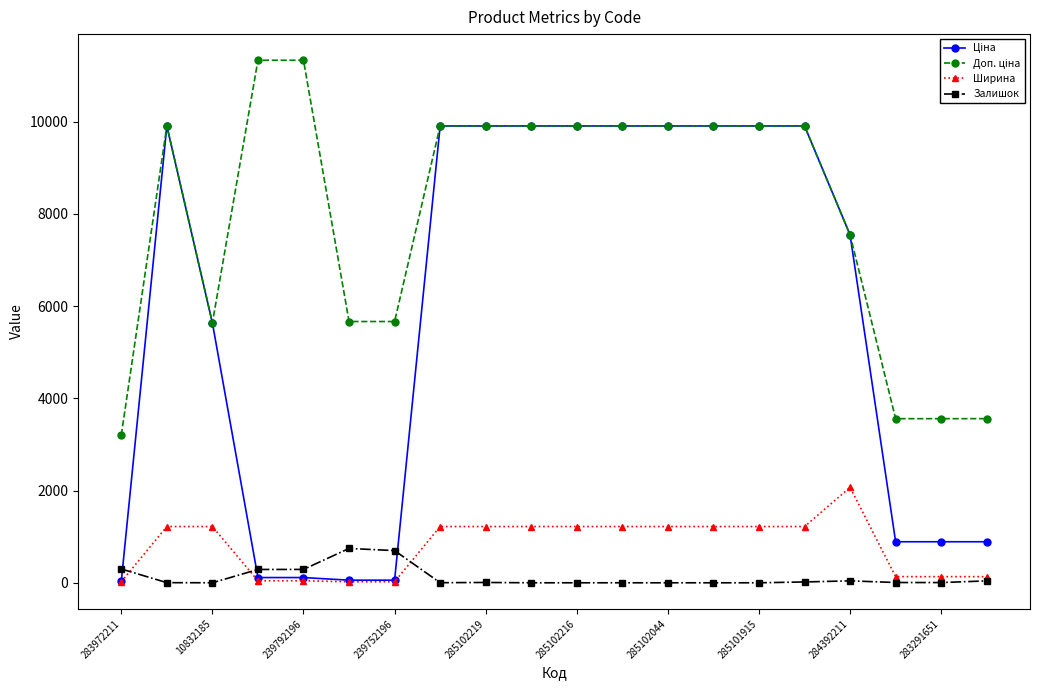

At how many categories does at least one series exceed 4727?

16